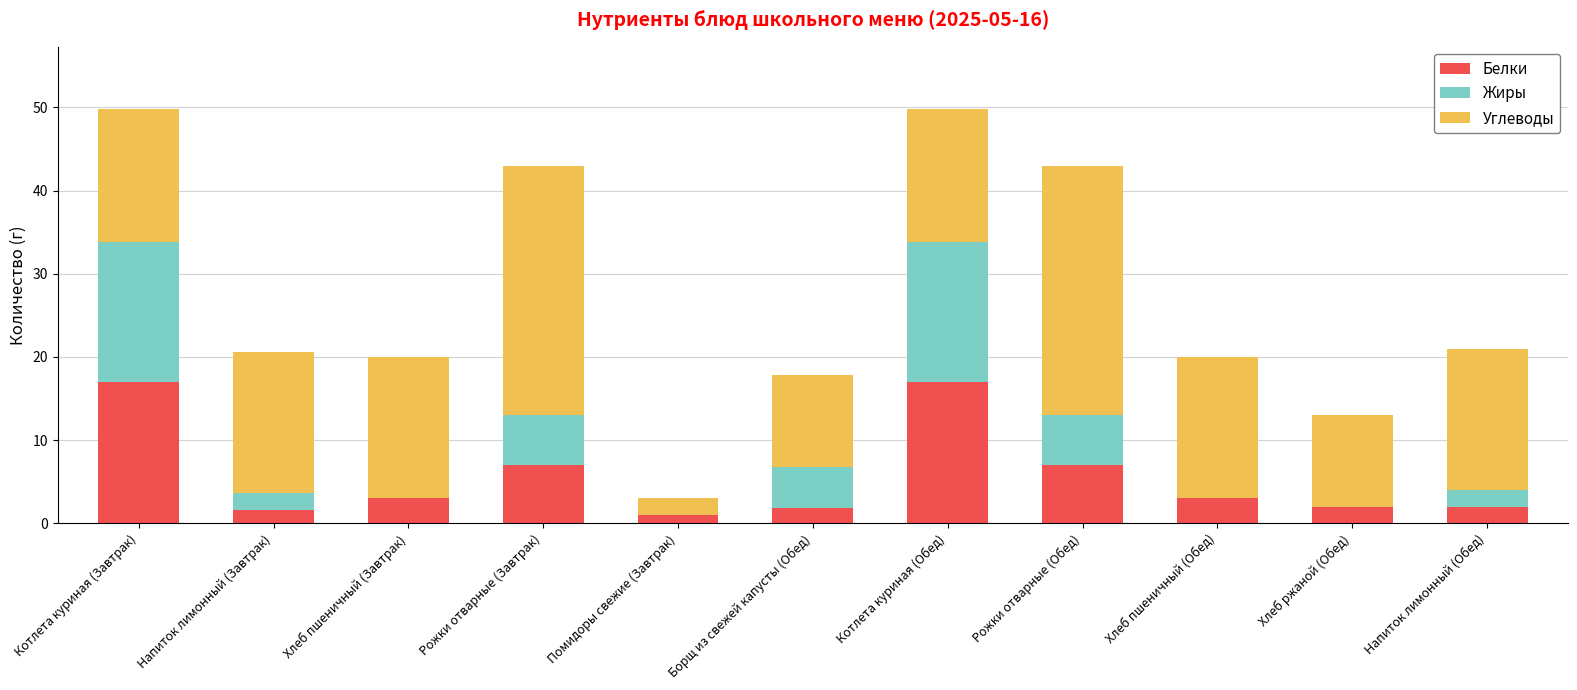

What is the sum of all Белки values?

62.4